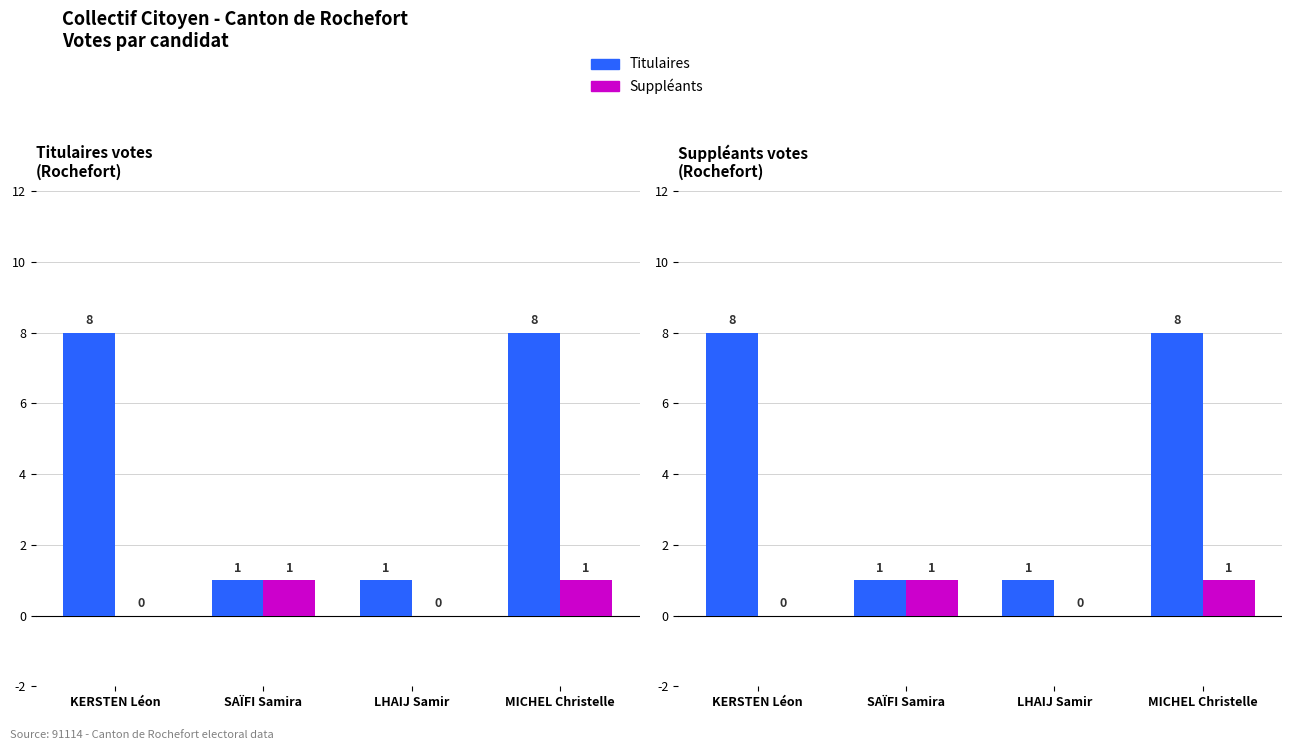

What is the difference between the highest and lowest values at LHAIJ Samir?

1